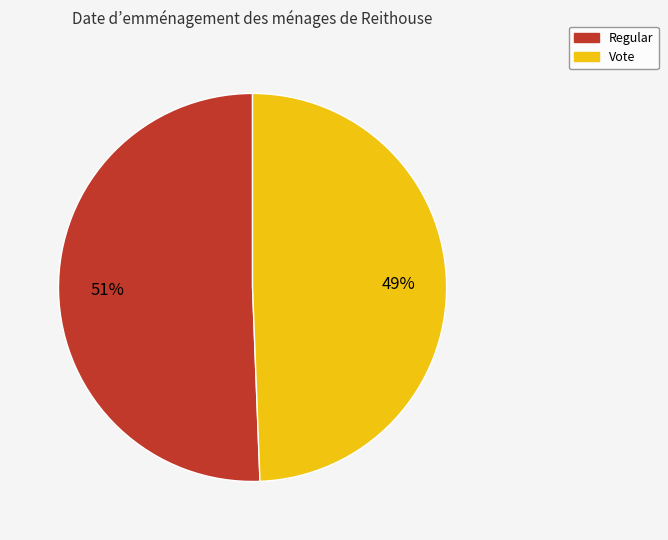

Is it true that Regular is 51% of the pie?

True